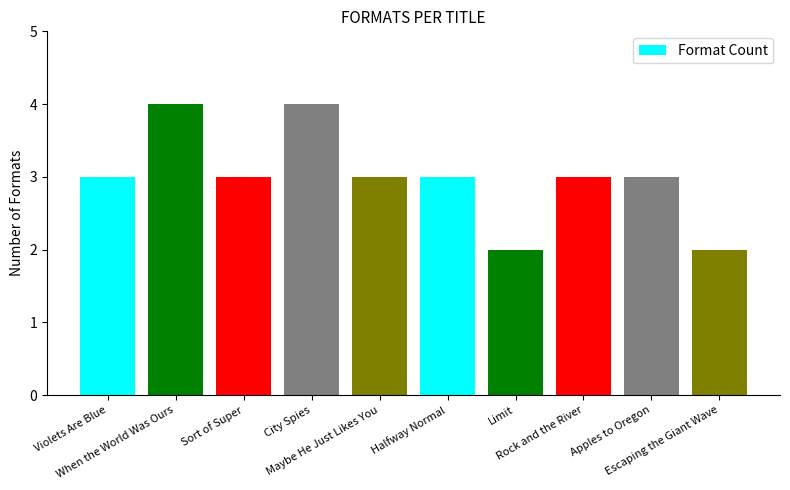

What is the average value?

3